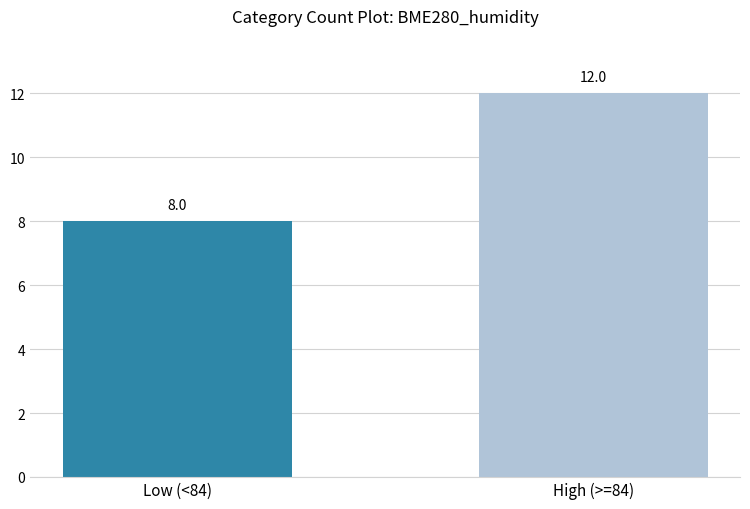

At which label is the value closest to 10?

Low (<84)